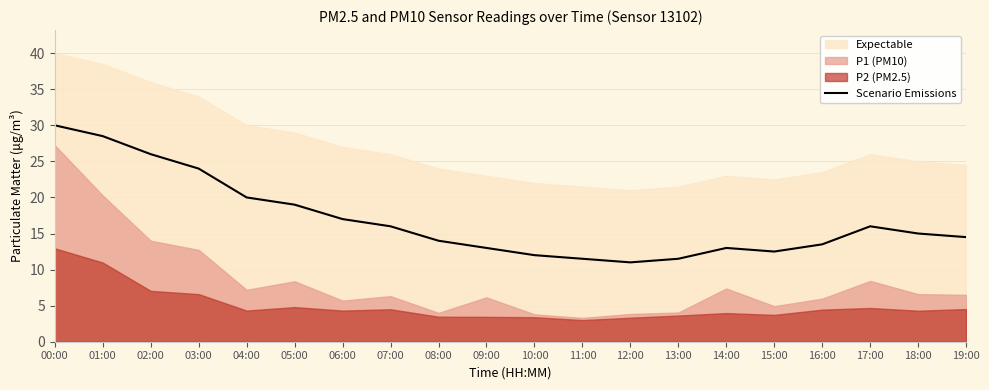

At which category does the chart reach its peak across all series?

00:00